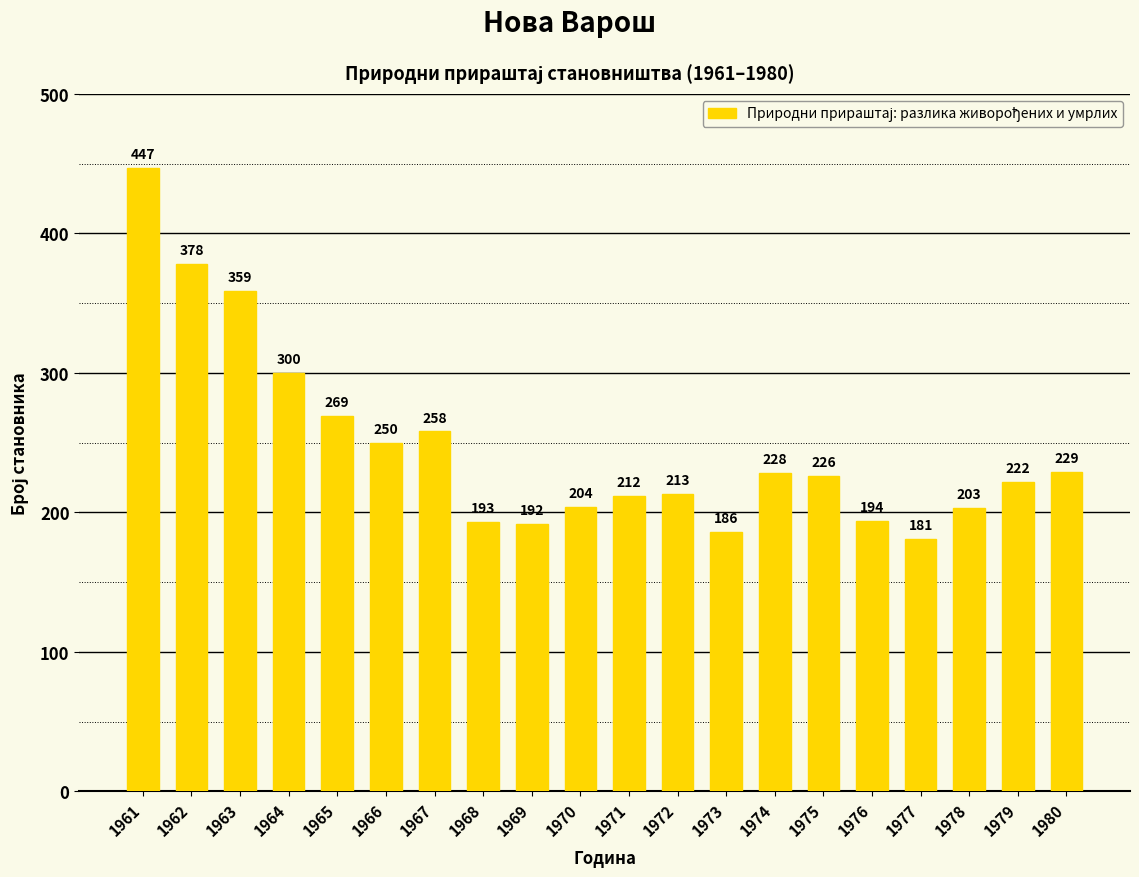

Which category has the highest value across all series?

1961